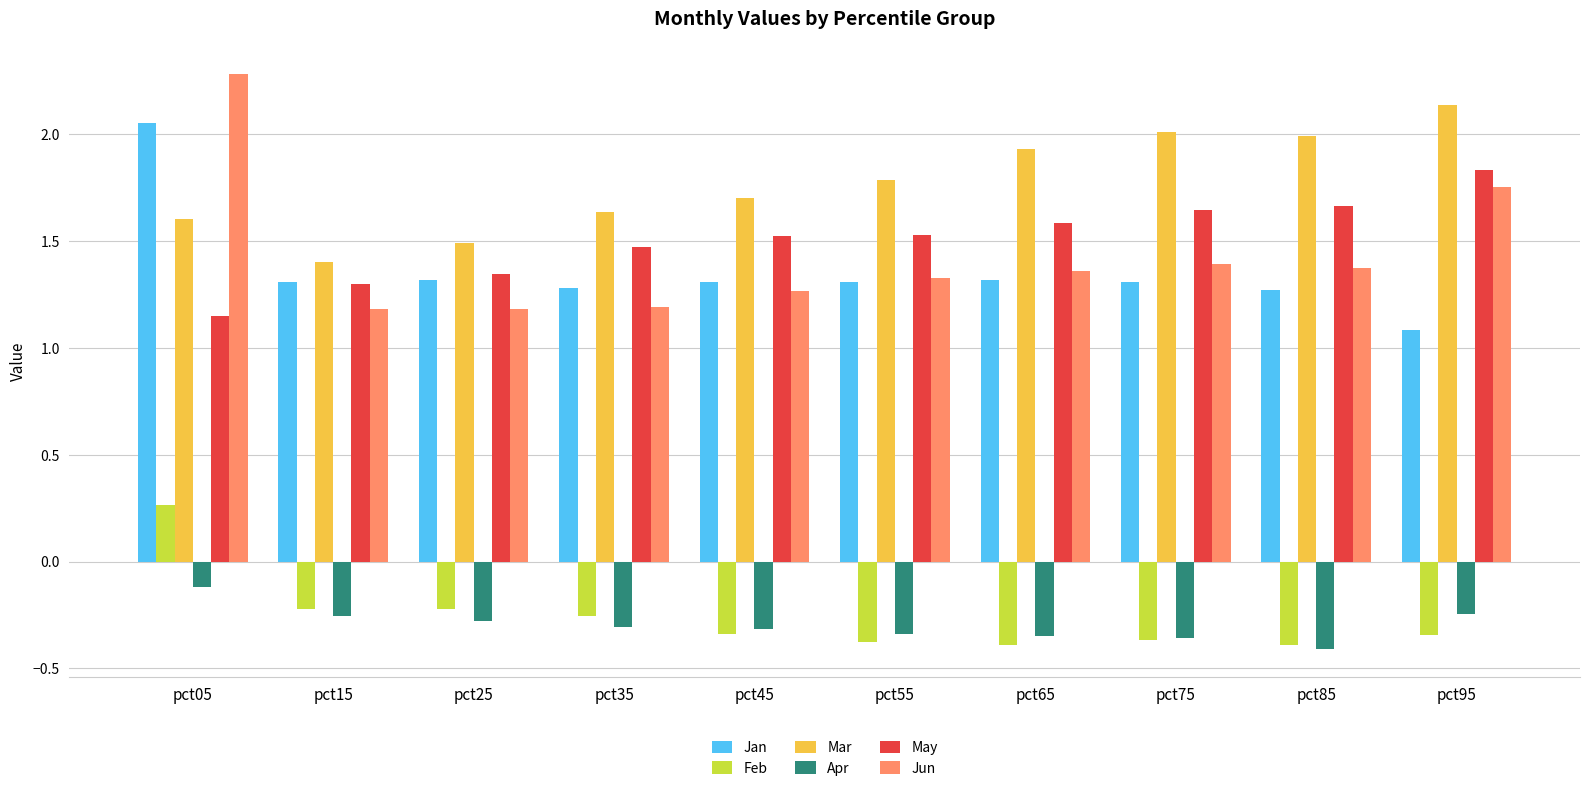

Which series has the largest total across all categories?

Mar